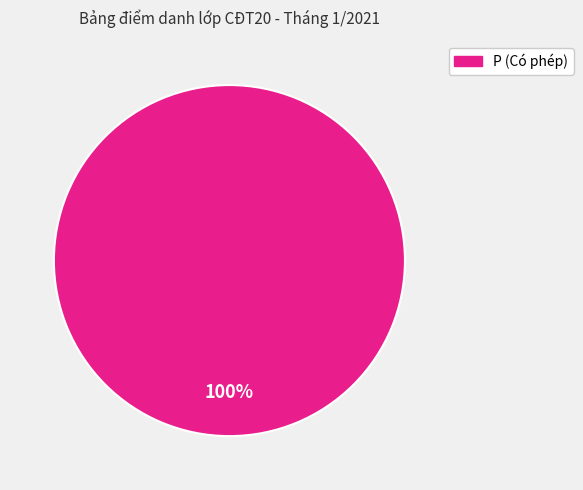

Is there a majority slice in this chart?

Yes